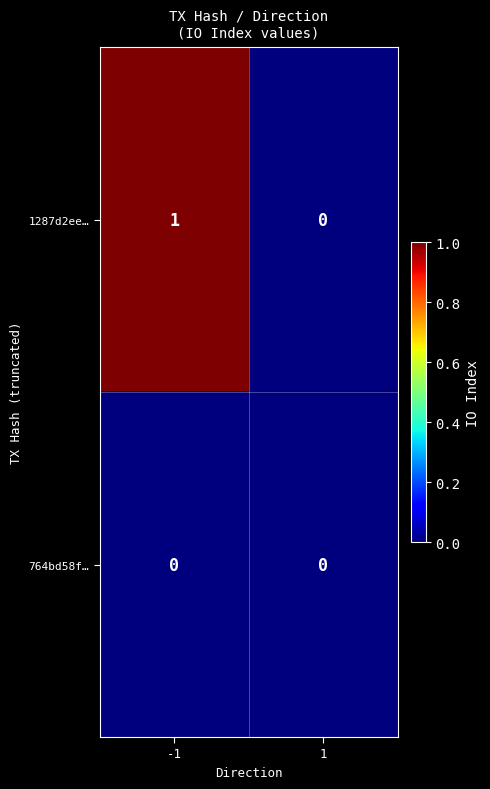

The value of 1287d2ee… at -1 is 1. True or false?

True